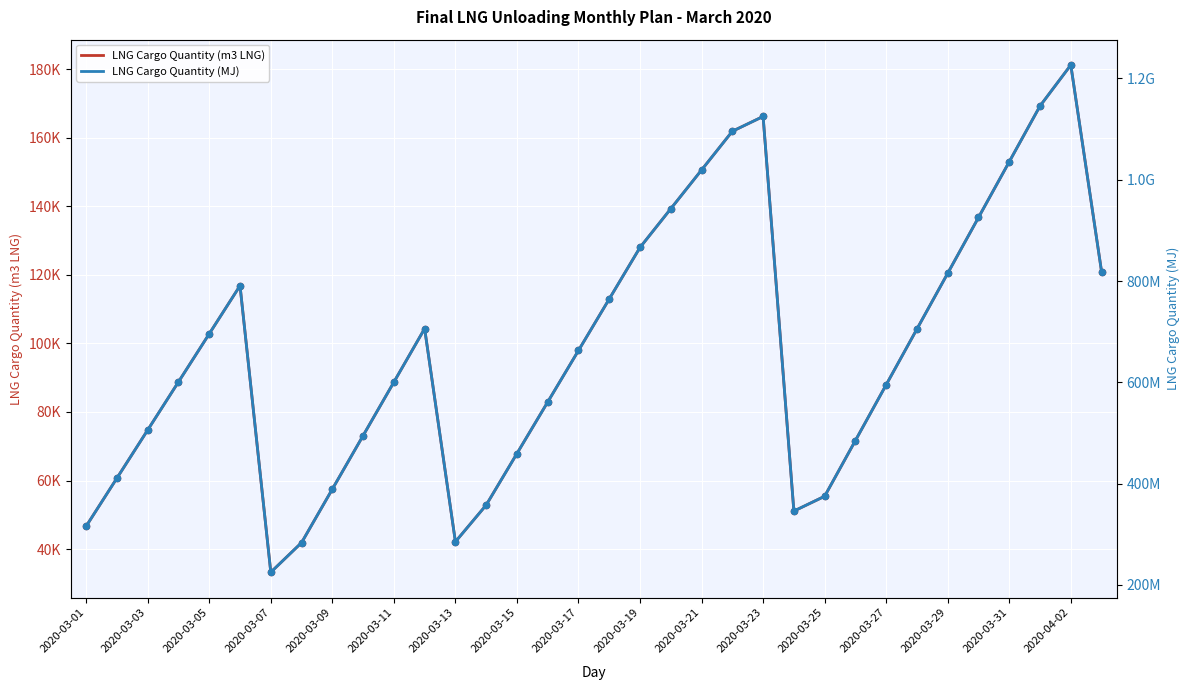

Which series contains the lowest Y value?

LNG Cargo Quantity (m3 LNG)